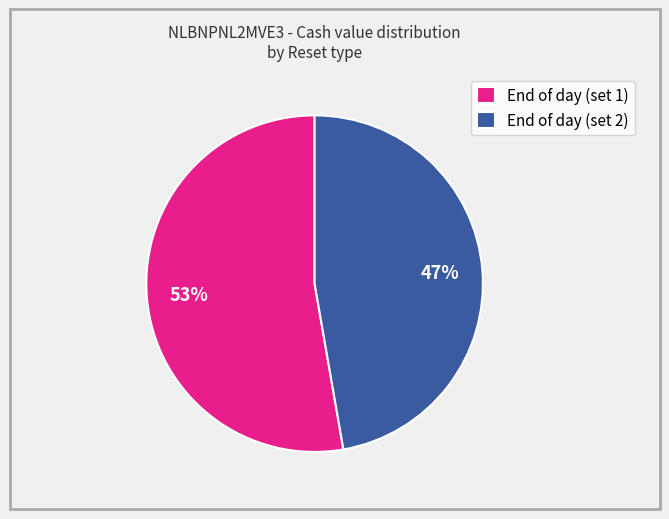

Is there a majority slice in this chart?

Yes